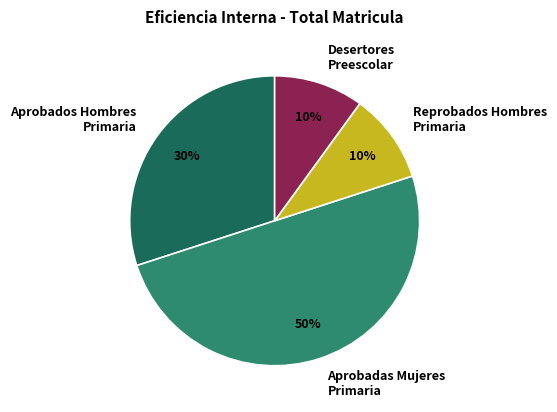

Is the sum of Aprobadas Mujeres Primaria and Desertores Preescolar greater than half?

Yes